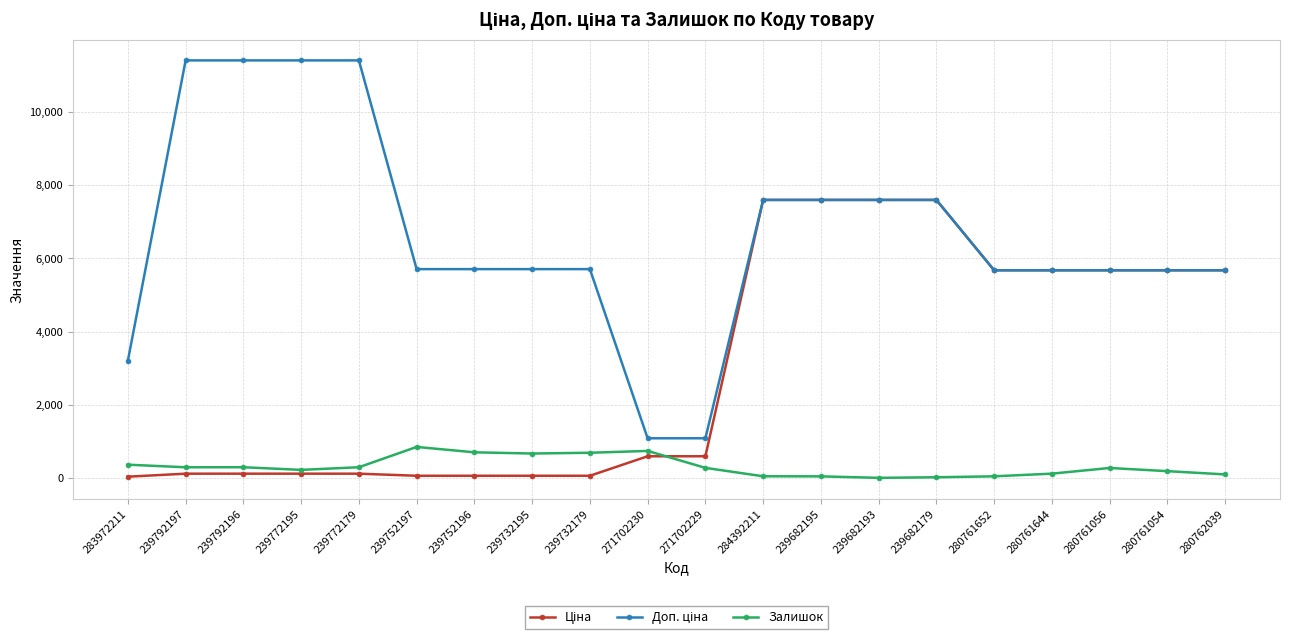

What is the value of the Залишок point at the 6th from the left?

845.0